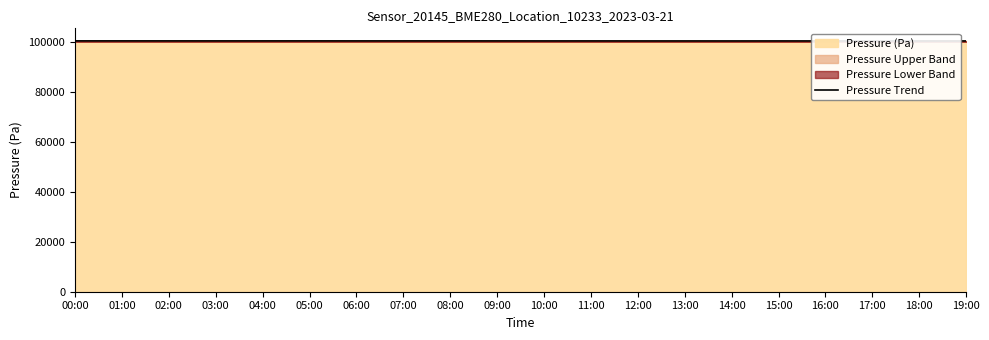

What is the minimum value shown in the chart?

100362.3